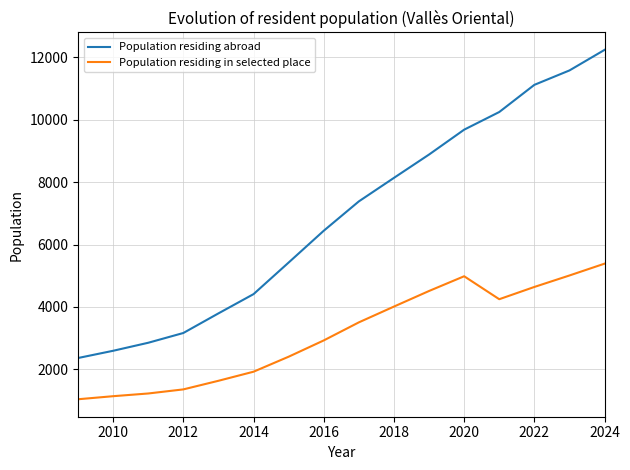

Which series has the largest total across all categories?

Population residing abroad